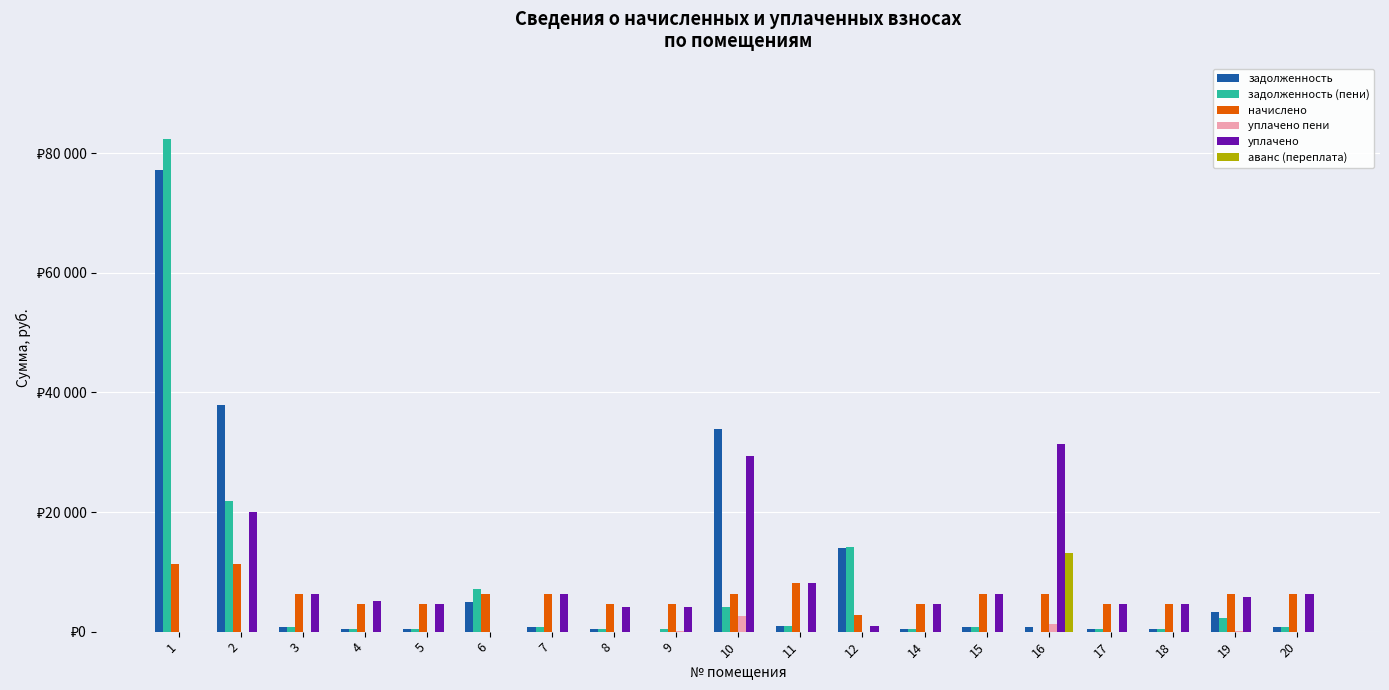

What is the maximum value shown in the chart?

82422.7